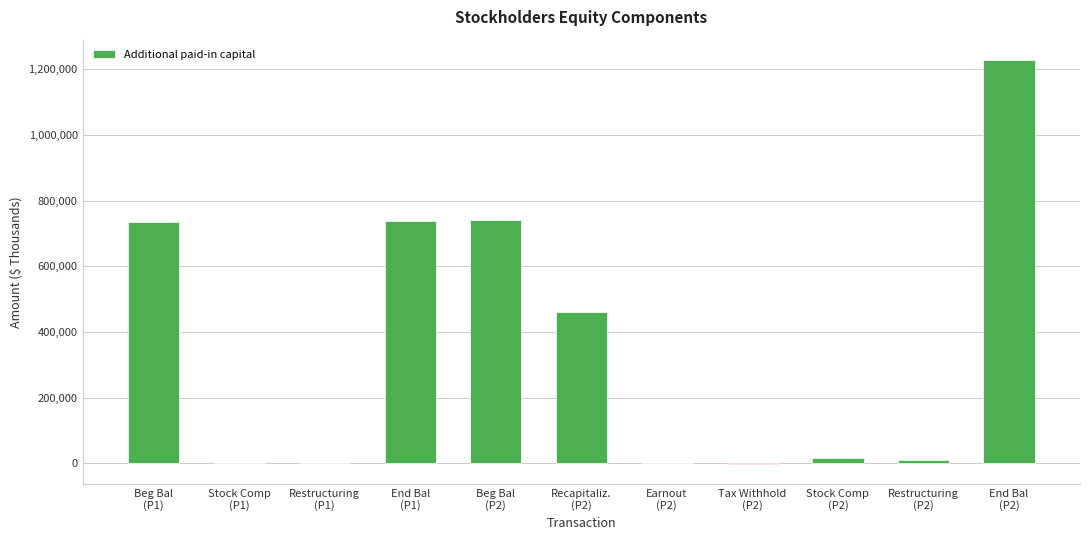

What is the average value?

357370